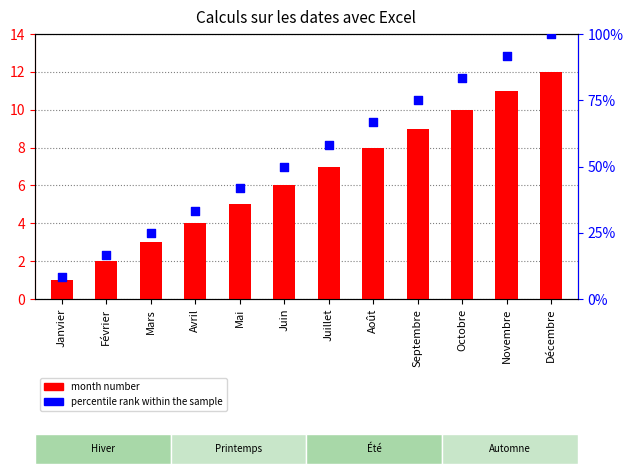

Is the value of month number at Juillet greater than the value of percentile rank within the sample at Janvier?

No